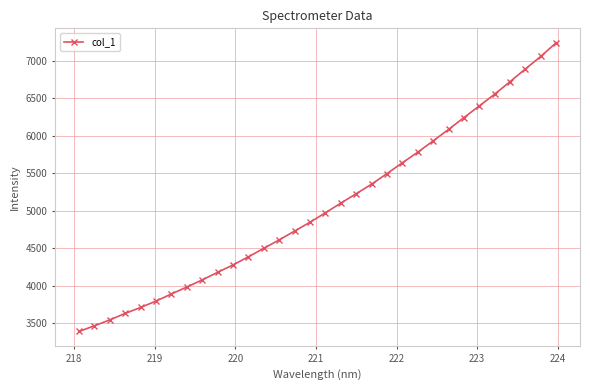

What is the value of the 12th point from the left?

4384.5